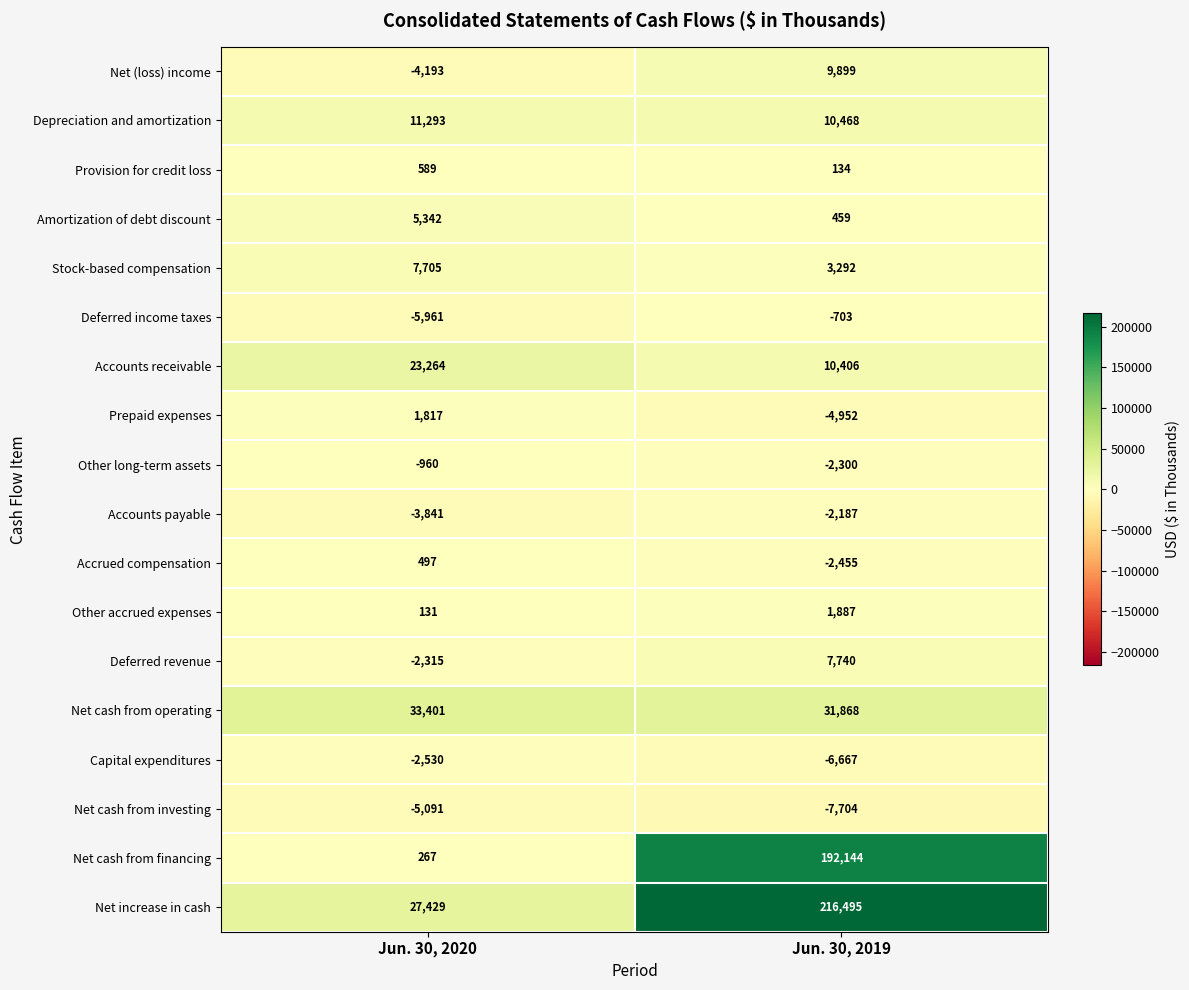

Is the value of Accrued compensation at Jun. 30, 2019 greater than the value of Accounts receivable at Jun. 30, 2019?

No